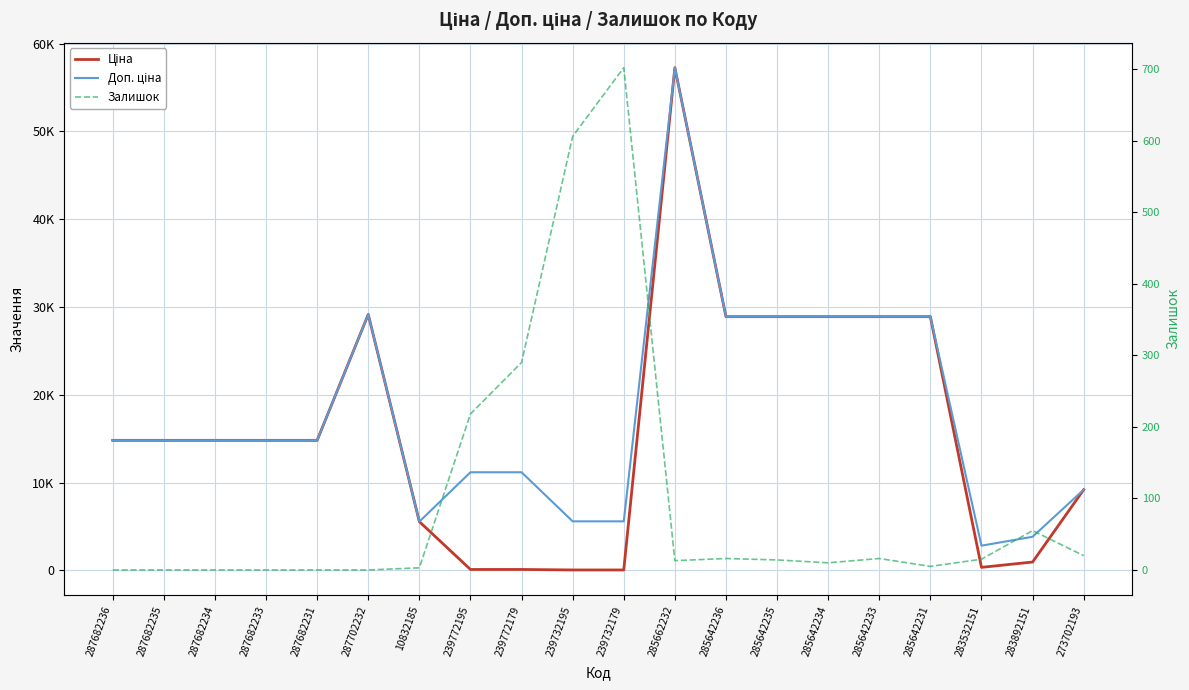

At which category is the sum across all series the highest?

285662232